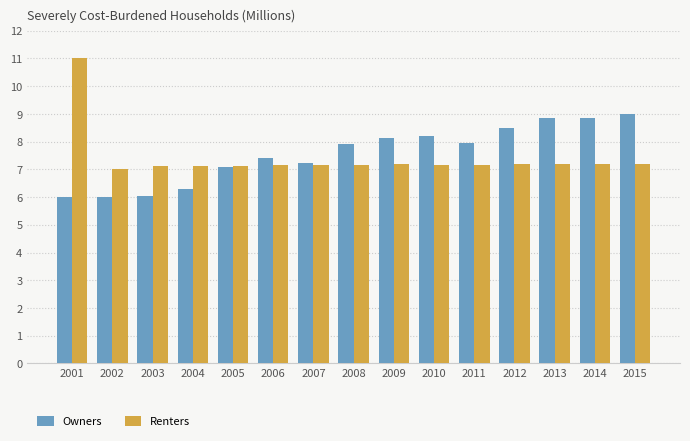

What is the difference between the maximum and minimum values in the Renters series?

4.0